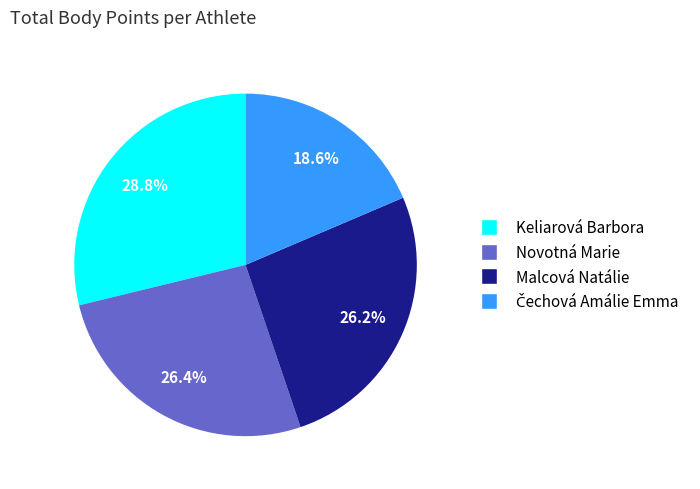

Between Keliarová Barbora and Malcová Natálie, which is larger?

Keliarová Barbora